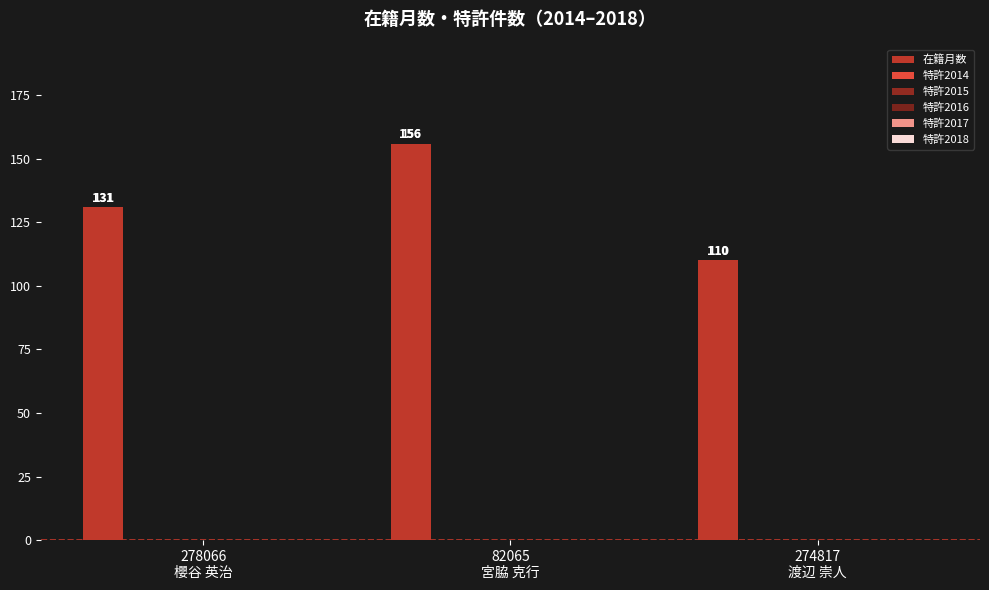

Are the bars horizontal?

No